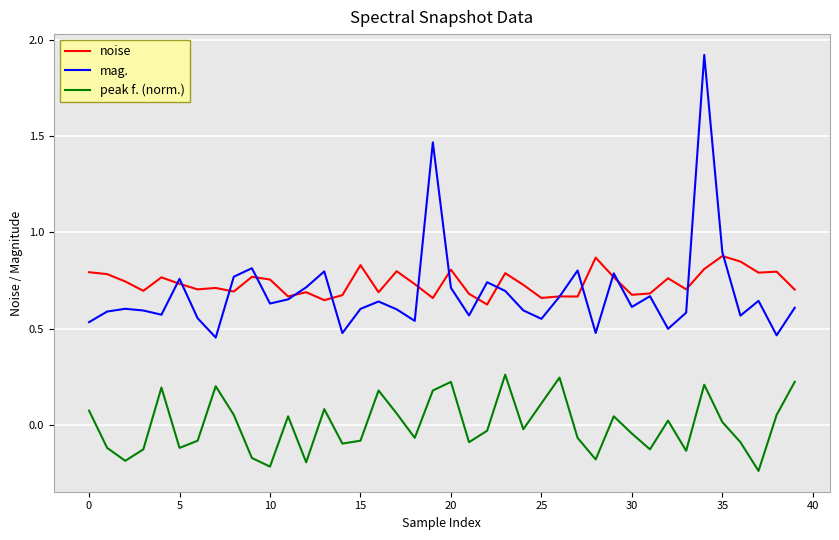

What is the greatest value displayed?

1.9